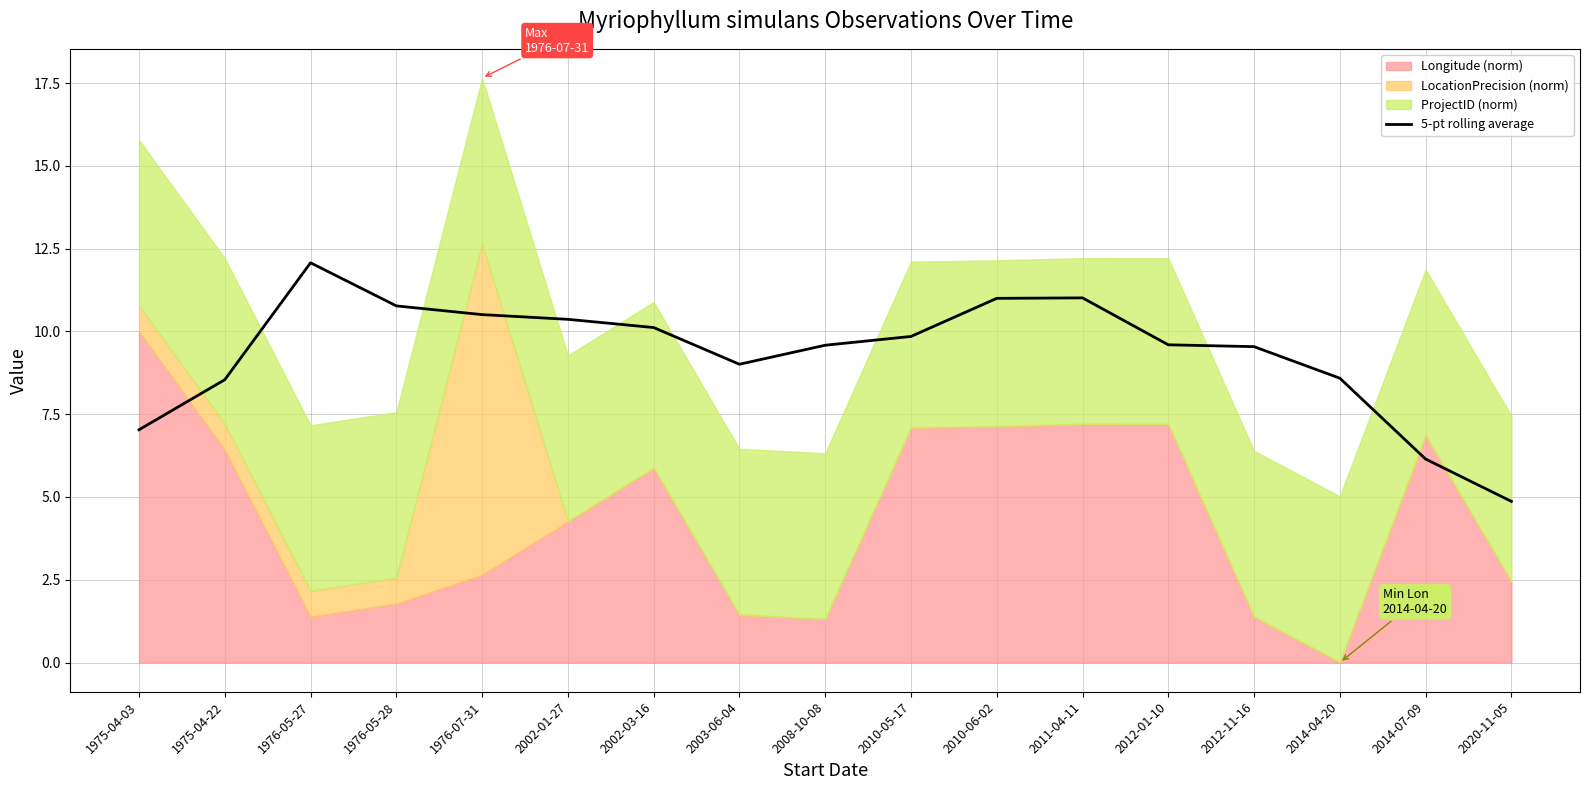

At which label does 5-pt rolling average reach its peak?

1976-05-27